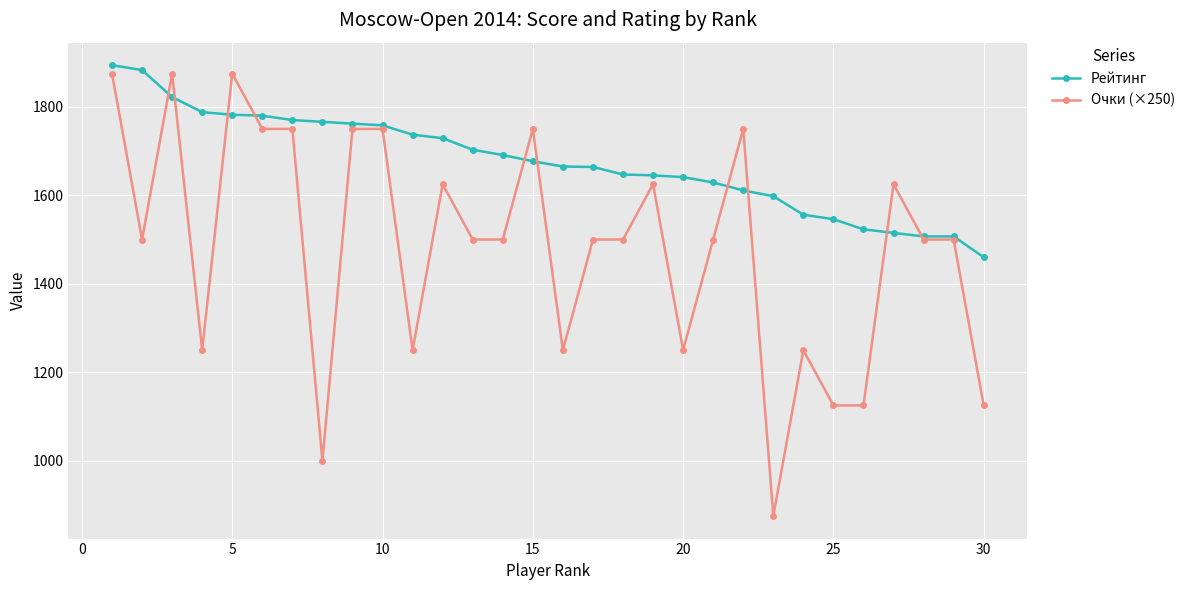

List the series in order of their overall mean, highest first.

Рейтинг, Очки (×250)